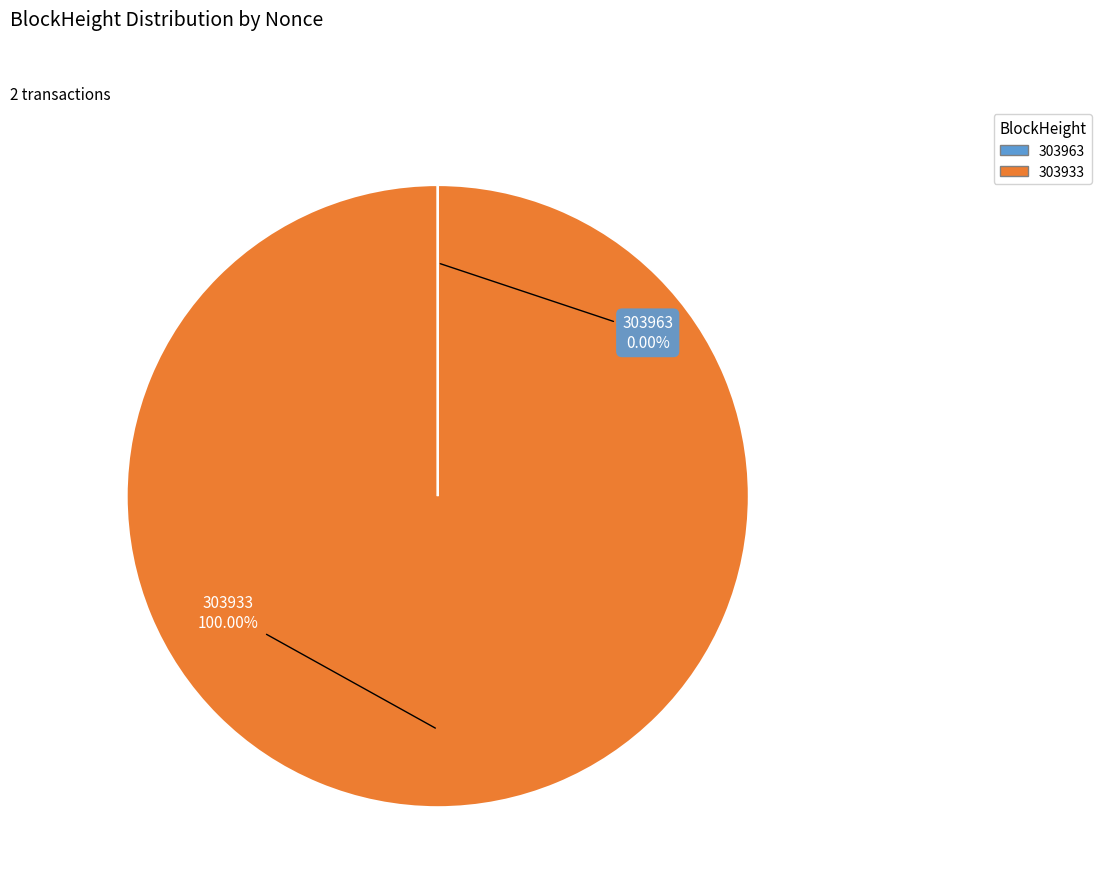

What is the majority slice?

303933